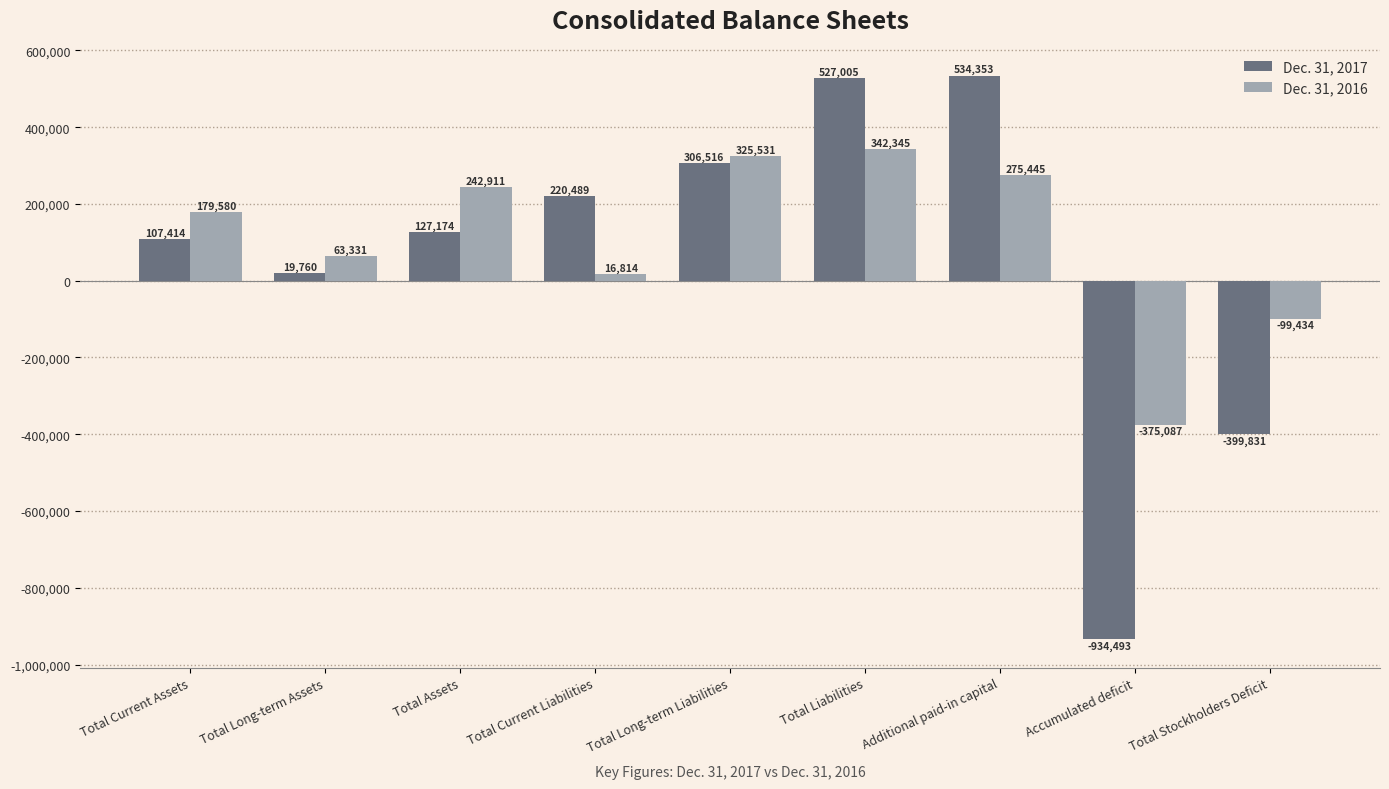

What is the sum of all Dec. 31, 2016 values?

971436